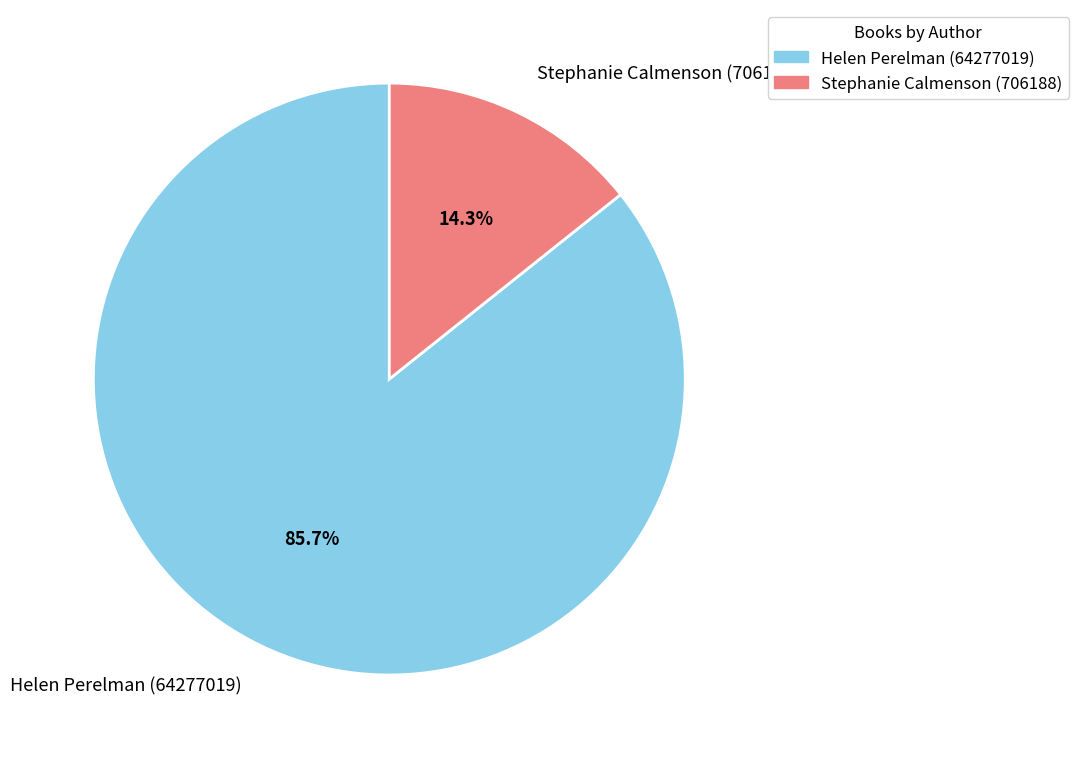

How many slices are in this pie chart?

2